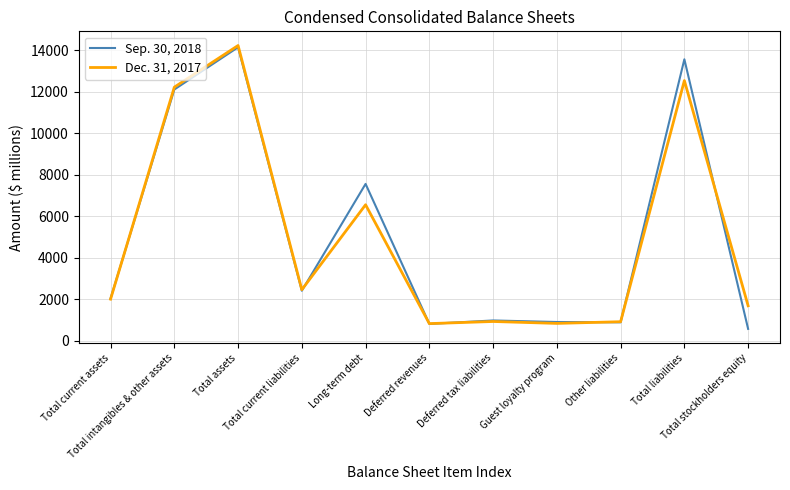

List the series in order of their overall mean, lowest first.

Dec. 31, 2017, Sep. 30, 2018